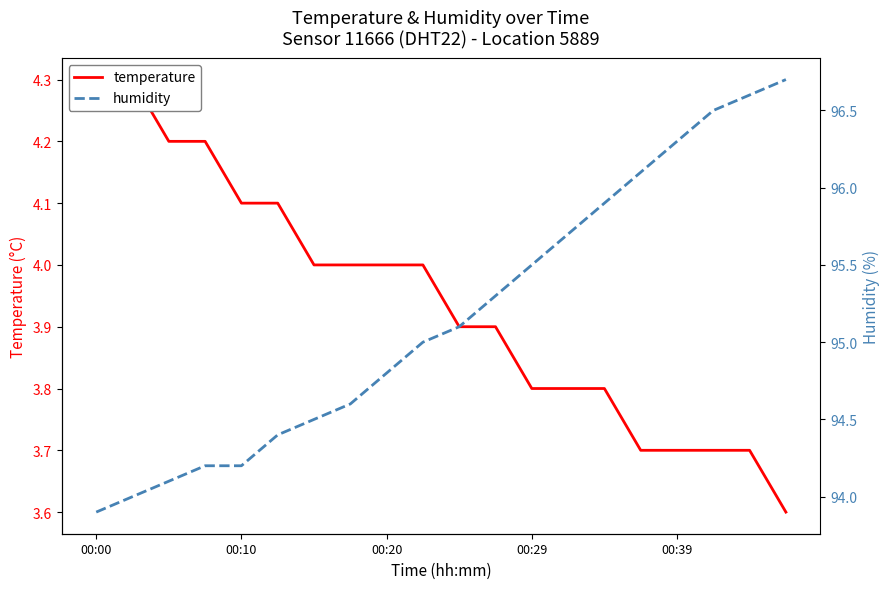

How many values in the humidity series exceed 95?

10